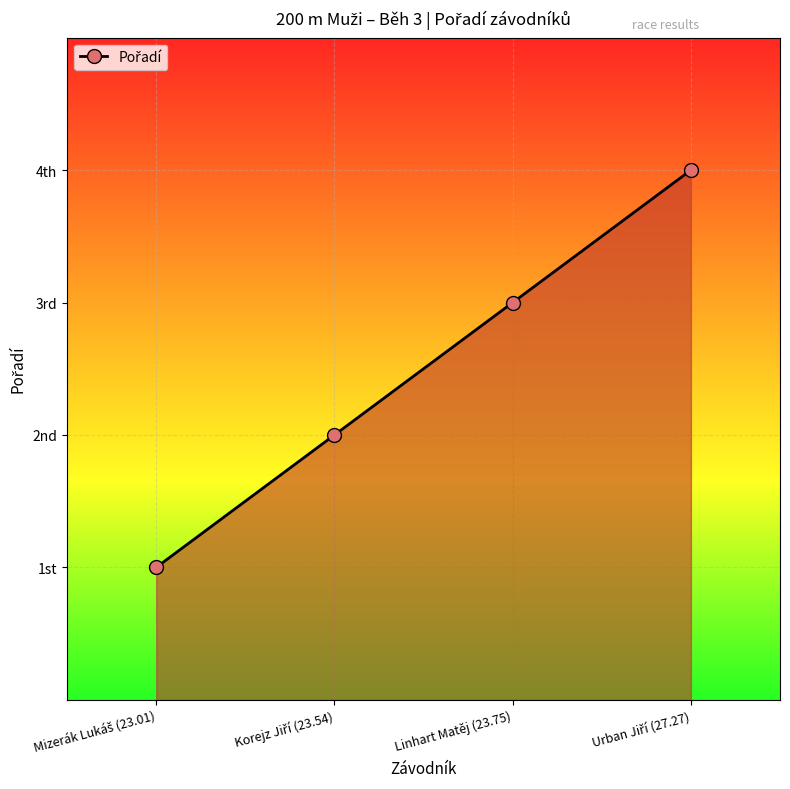

Does the chart have visible grid lines?

Yes